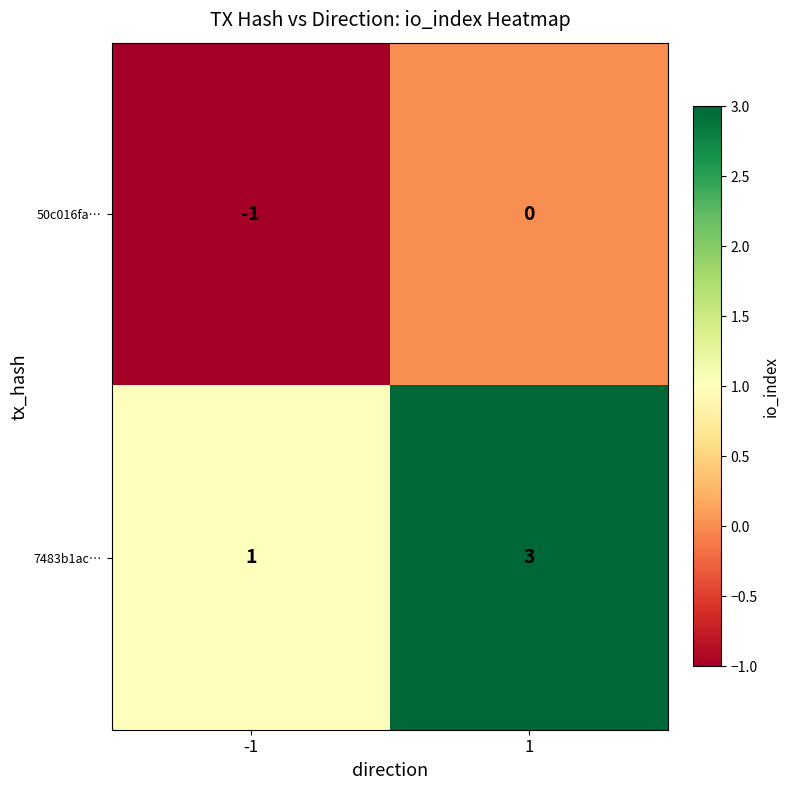

What is the maximum value shown in the chart?

3